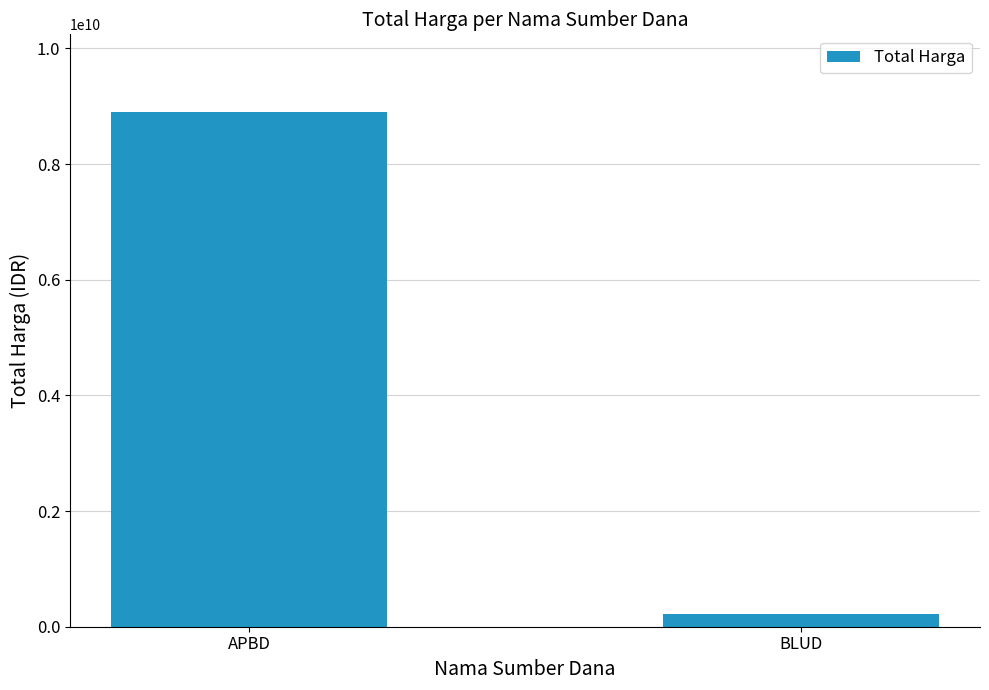

What is the sum of the values at APBD and BLUD?

9129238218